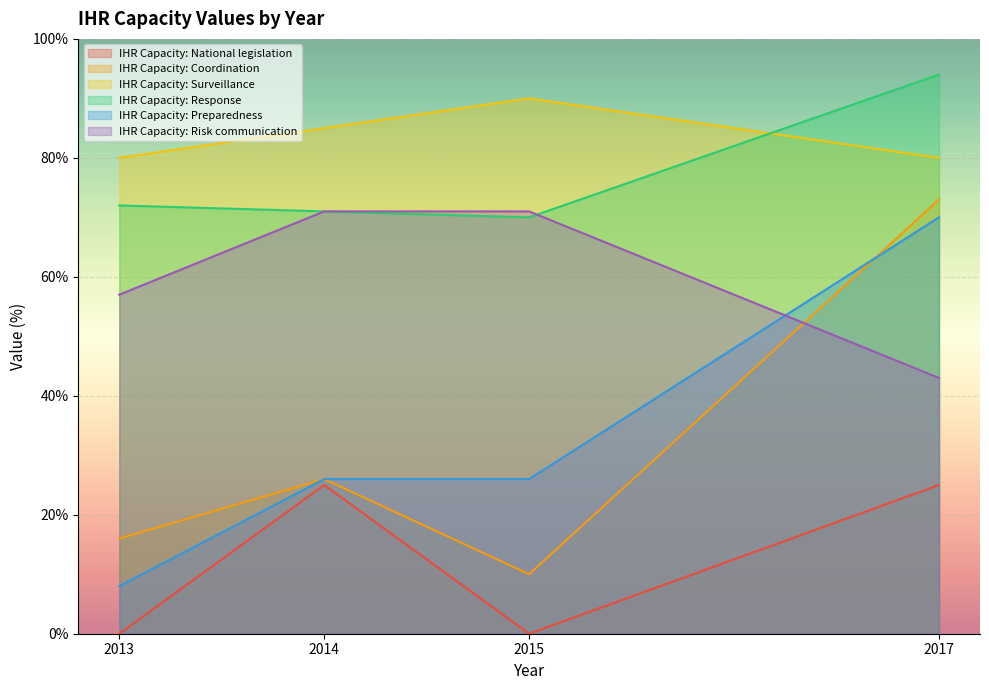

Between which two adjacent categories do IHR Capacity: Response and IHR Capacity: Surveillance first intersect?

2015 and 2017